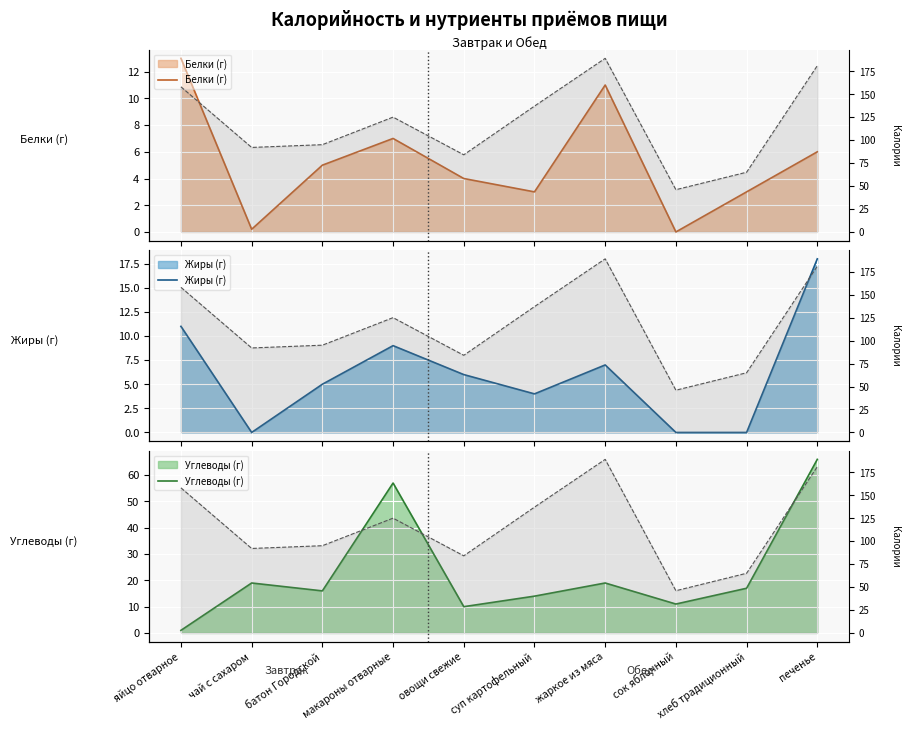

True or false: Углеводы (г) has a value of 1.0 at яйцо отварное.

True